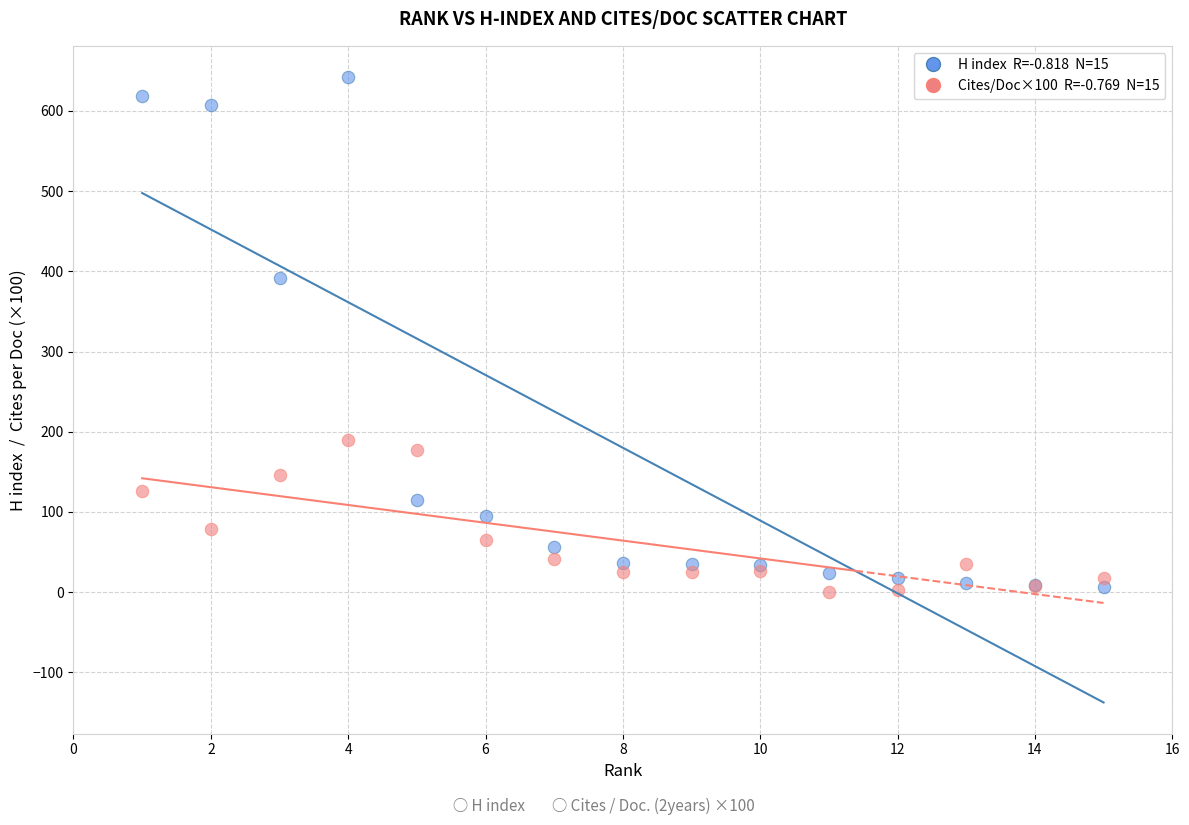

Across all series, what Y value is closest to 321?

392